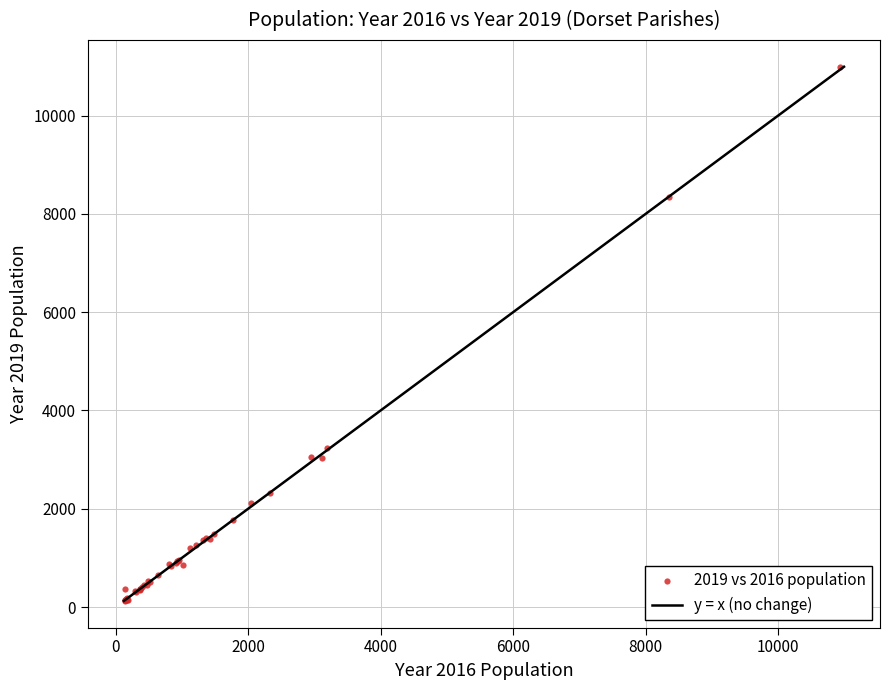

What Y value in the scatter plot is closest to 5559?

3233